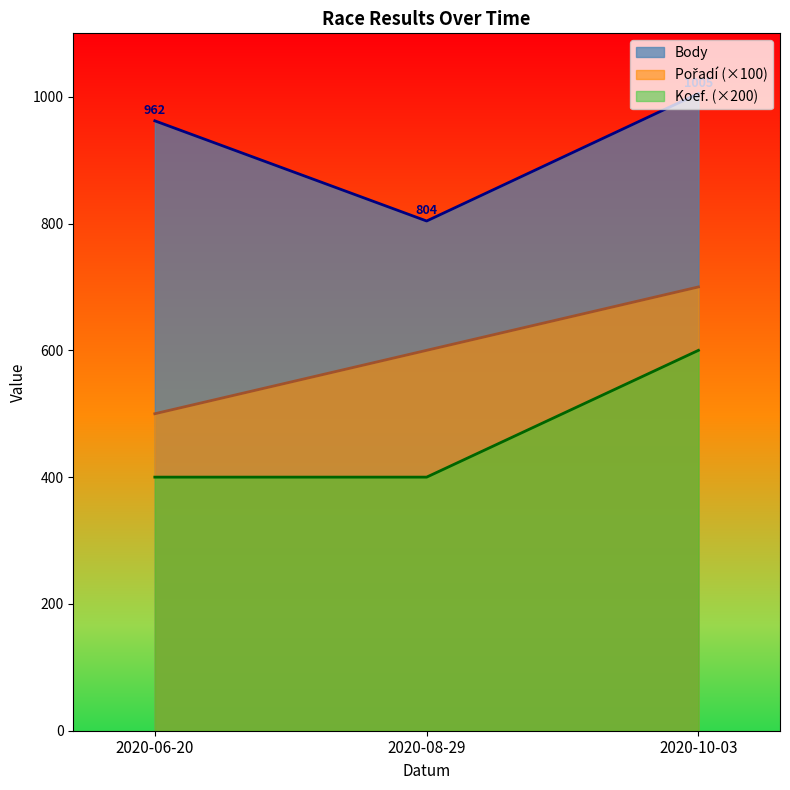

What value does the Body series have at 2020-06-20, to the nearest 5?

960